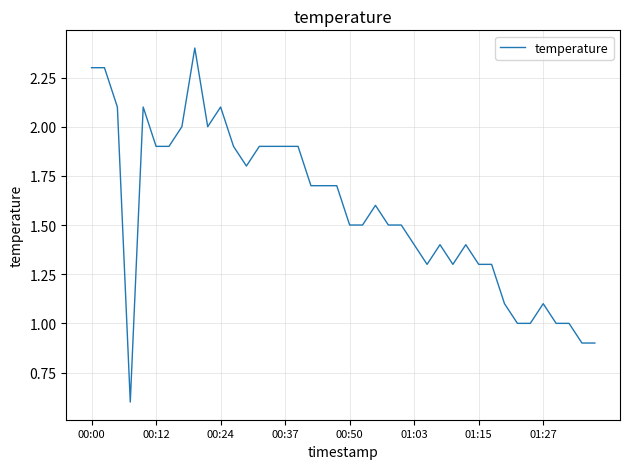

What is the maximum value shown in the chart?

2.4